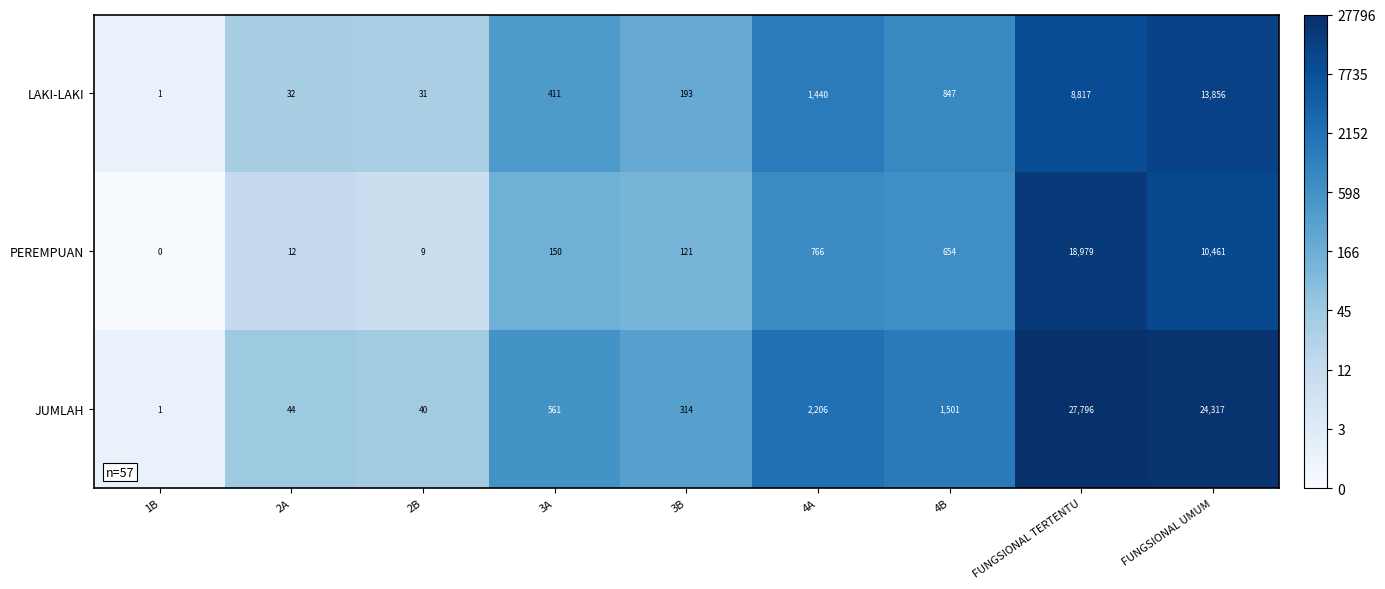

The value of JUMLAH at 3A is 827. True or false?

False